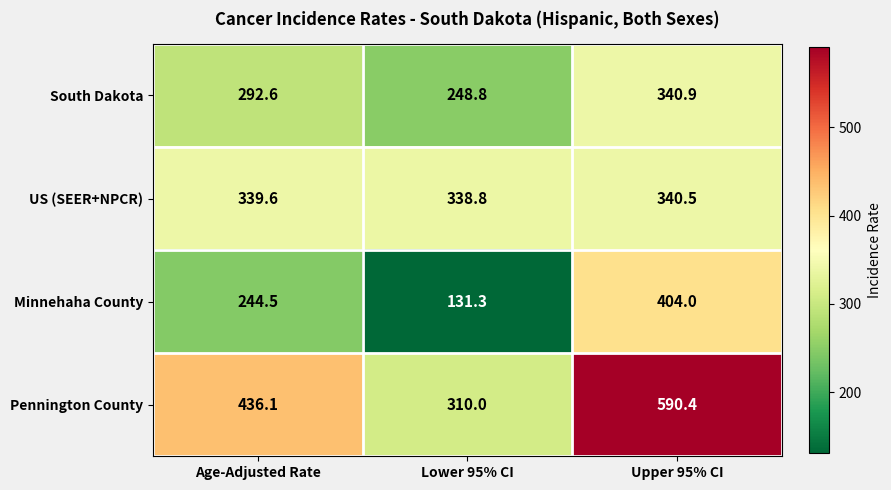

Which category has the lowest value in the Minnehaha County series?

Lower 95% CI